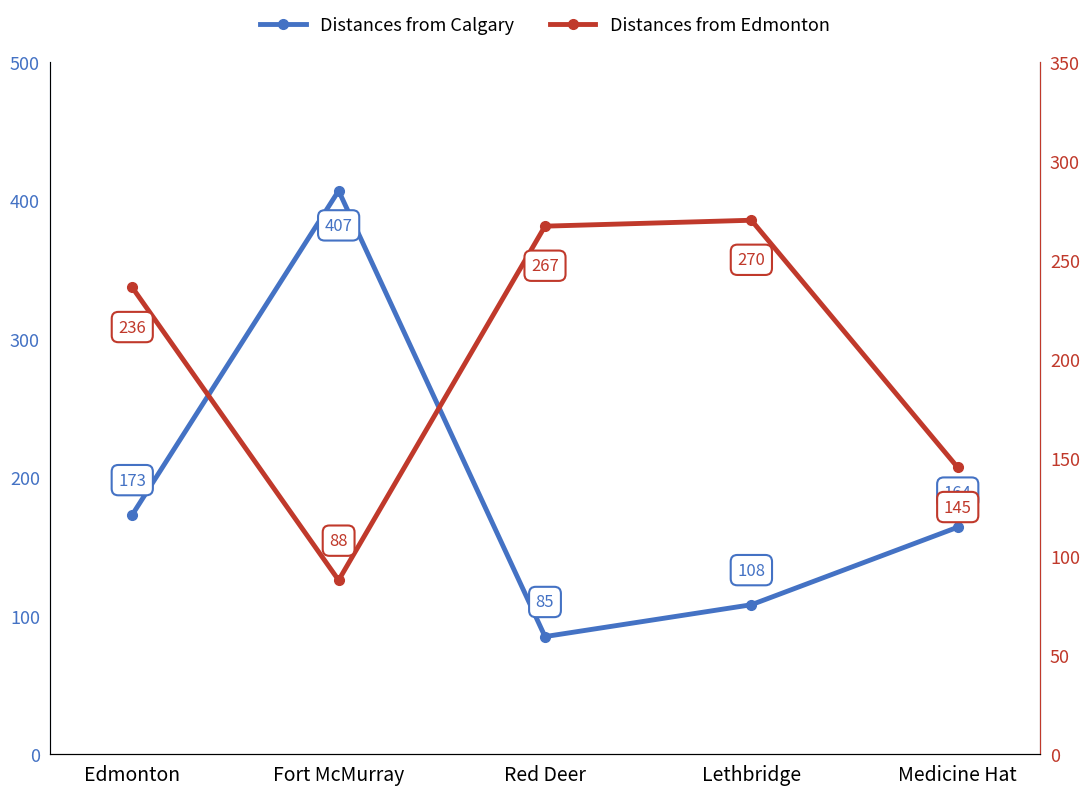

Which category has the highest value in the Distances from Edmonton series?

Lethbridge